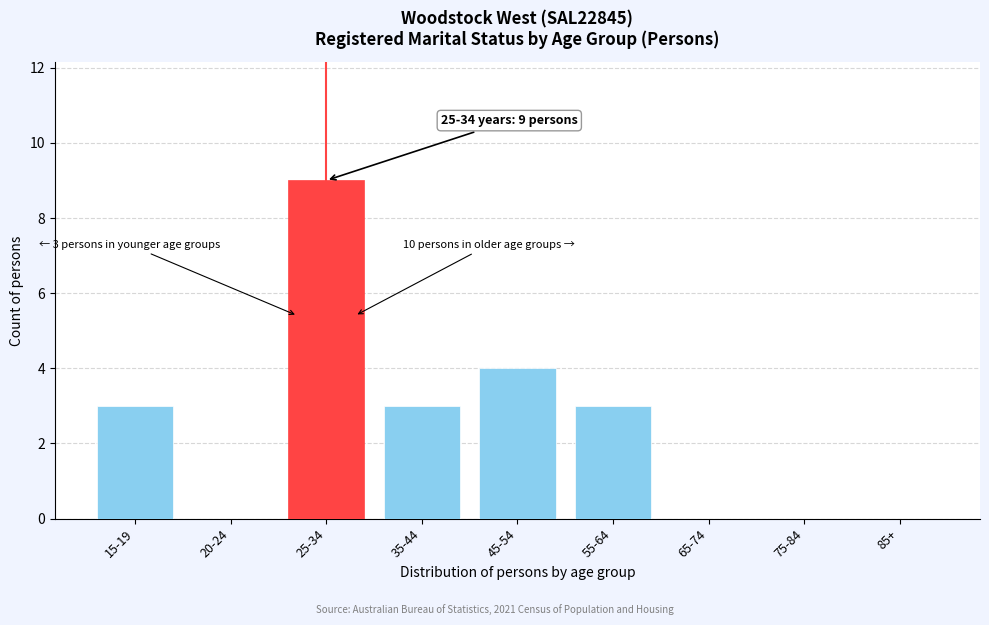

Reading left to right, transcribe all the data shown in this chart.

15-19=3	20-24=0	25-34=9	35-44=3	45-54=4	55-64=3	65-74=0	75-84=0	85+=0